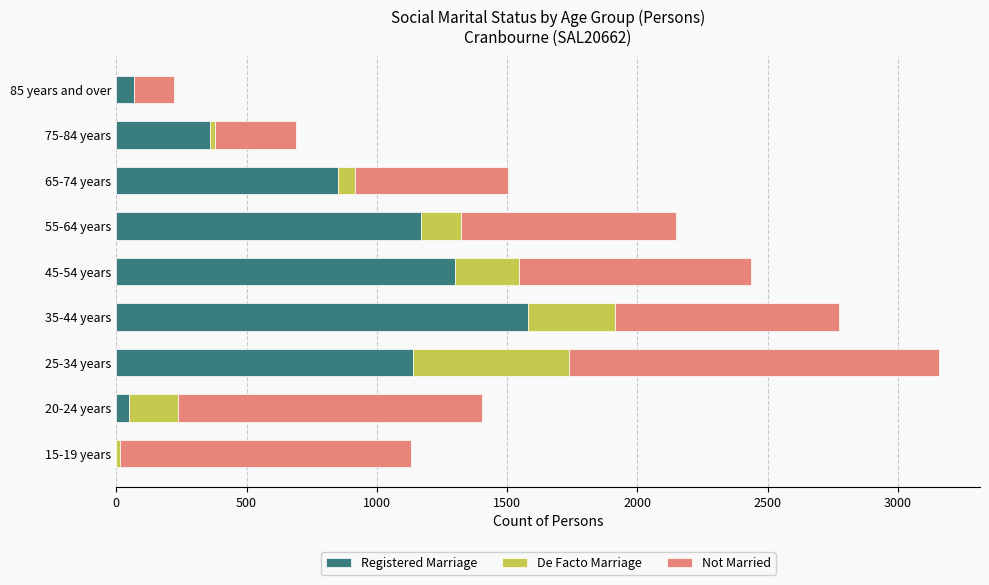

At which category is the sum across all series the highest?

25-34 years